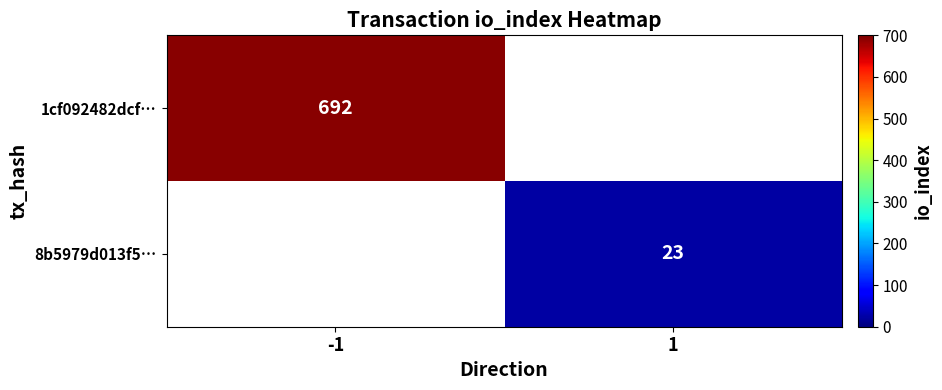

The 1cf092482dcf… series shows 1022 at -1. True or false?

False